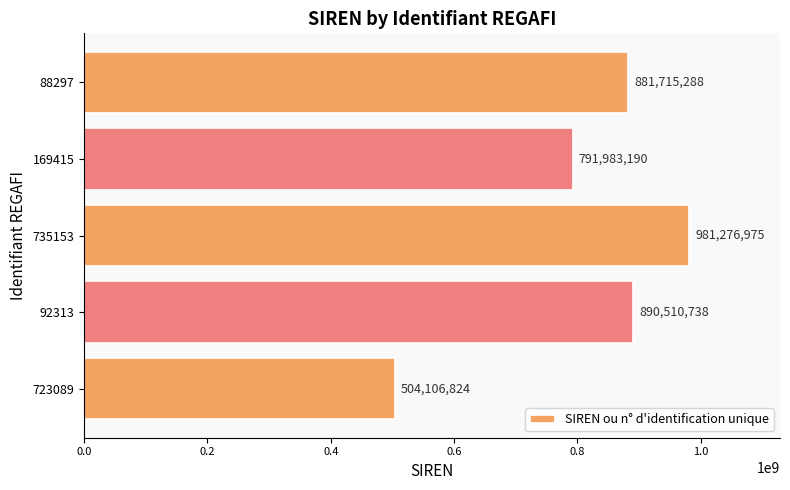

Which has a higher value, 92313 or 169415?

92313